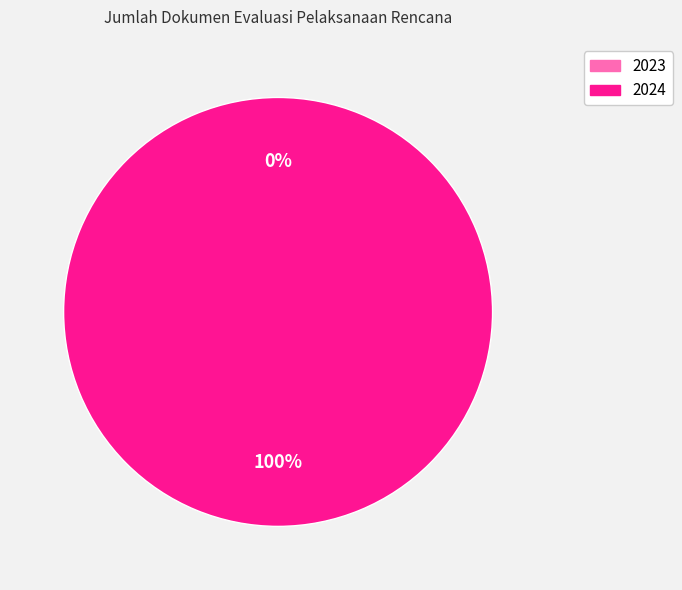

What percentage is the 2024 slice, to the nearest percent?

100%